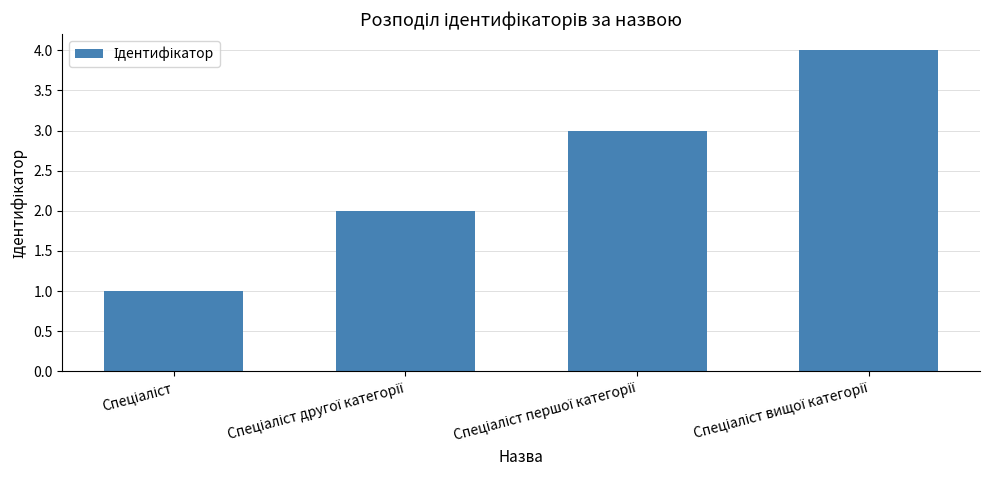

What is the maximum value shown in the chart?

4